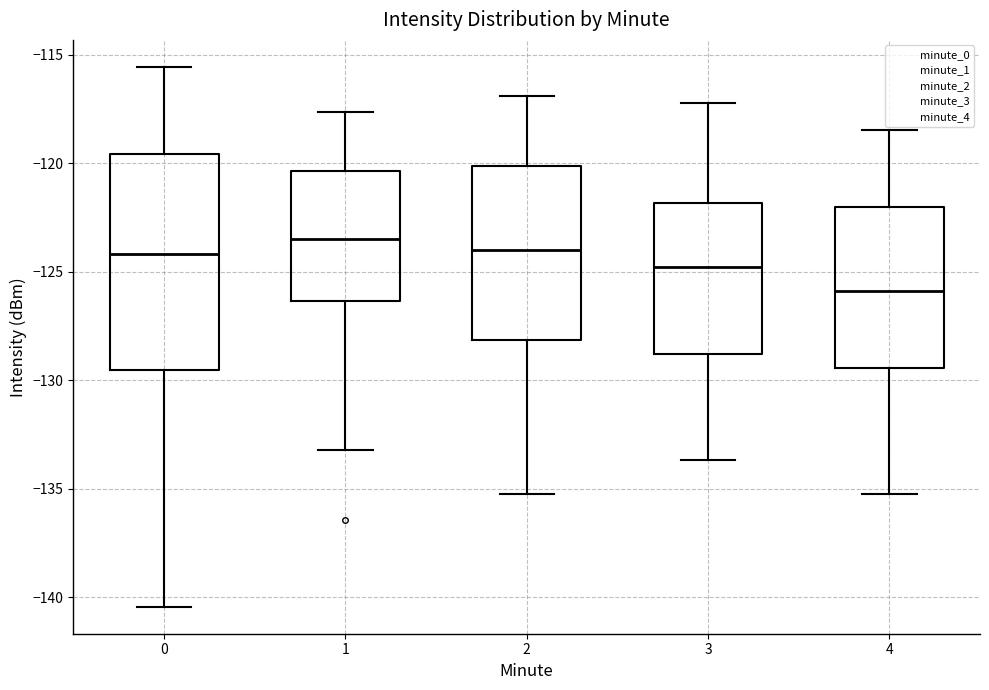

Which box's median line is the highest?

1